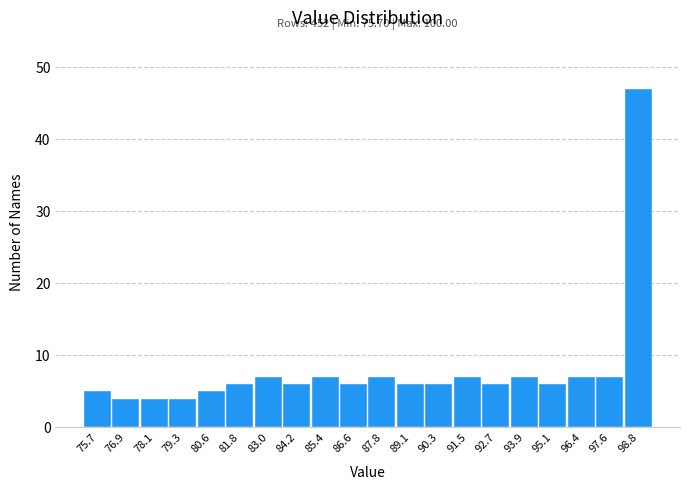

Reading right to left, what are all the values shown in this chart?

47	7	7	6	7	6	7	6	6	7	6	7	6	7	6	5	4	4	4	5